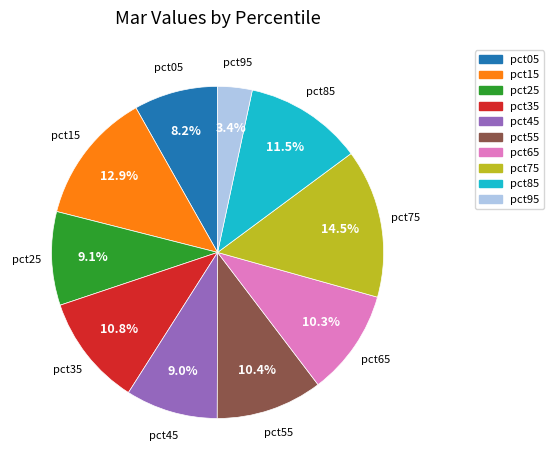

Is the sum of pct85 and pct95 greater than half?

No